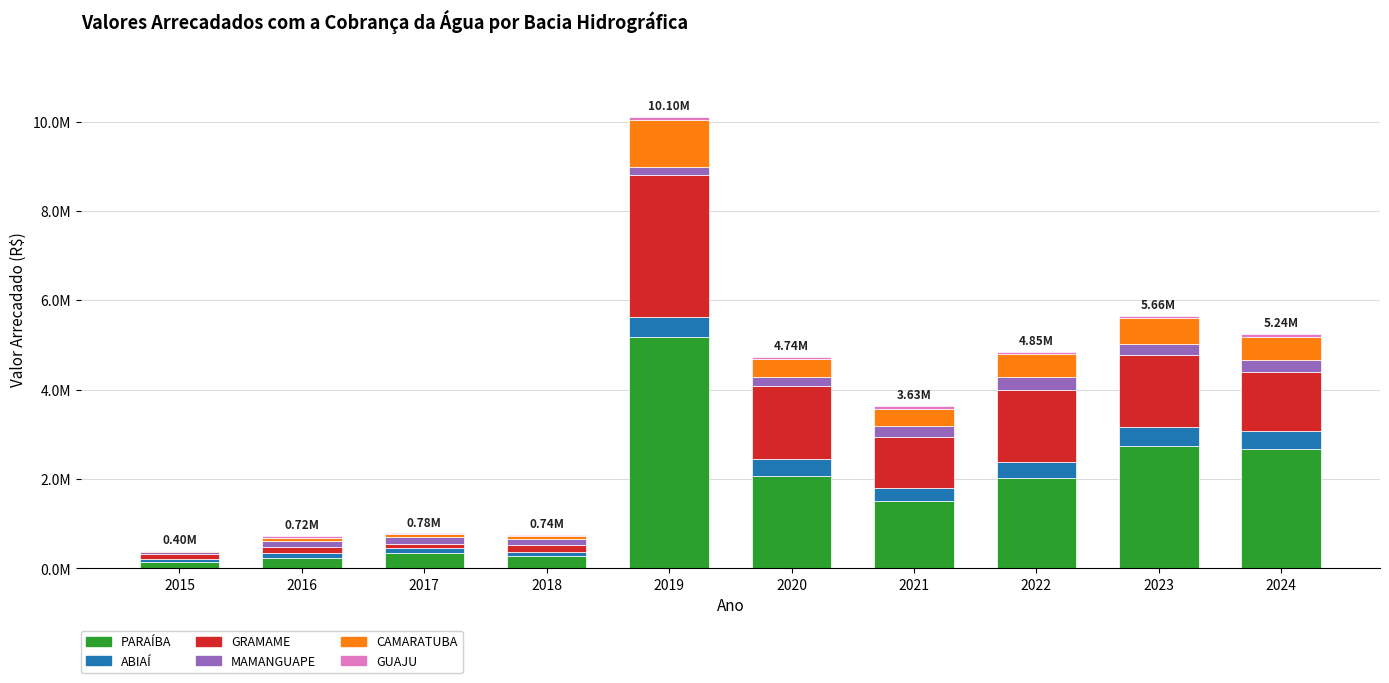

The value of CAMARATUBA at 2016 is 17509.4. True or false?

False